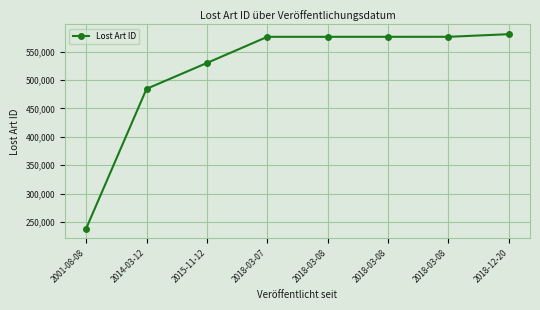

Rank the categories by value from lowest to highest.

2001-08-08, 2014-03-12, 2015-11-12, 2018-03-07, 2018-03-08, 2018-03-08, 2018-03-08, 2018-12-20